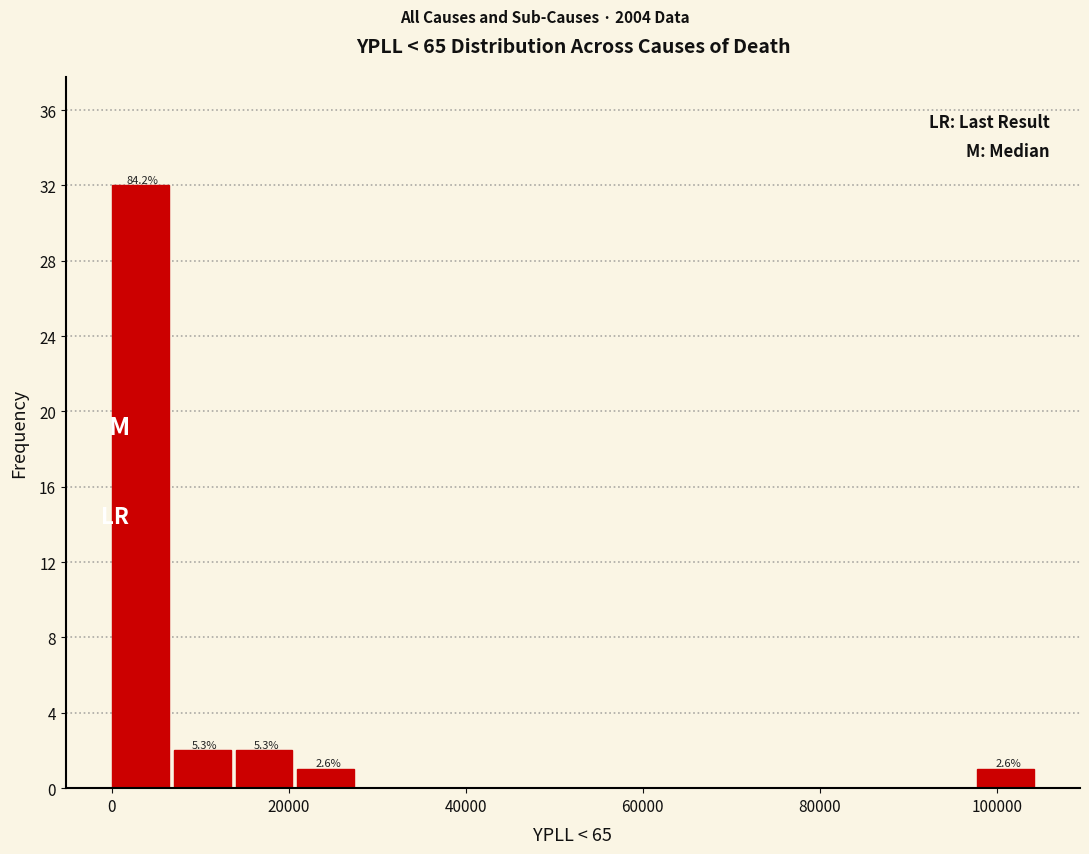

Read against the x-axis, roughly where is the centre of the tallest bar?

4000